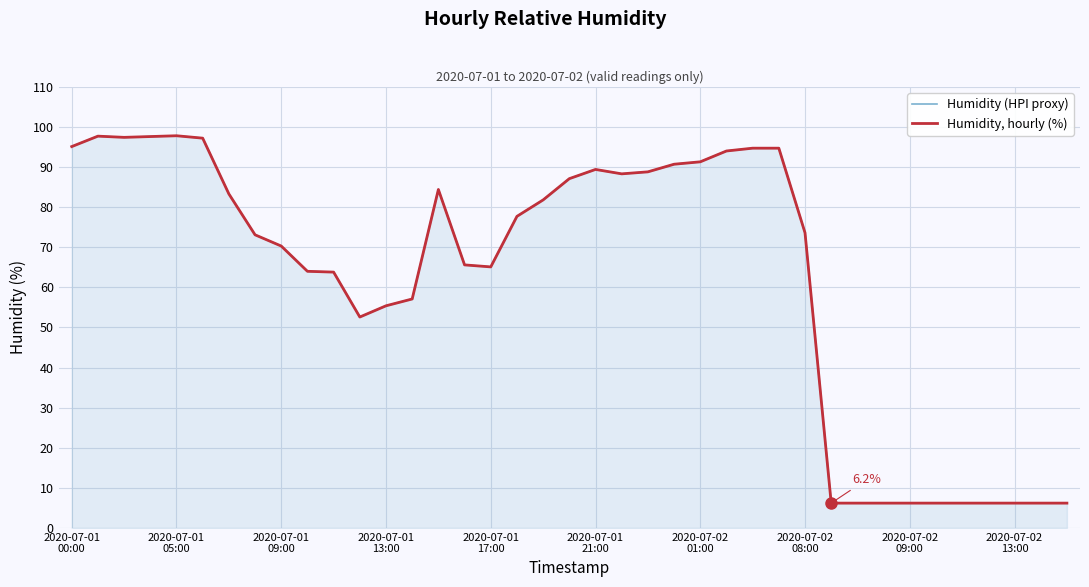

True or false: Humidity (HPI proxy) and Humidity, hourly (%) cross at least once.

False